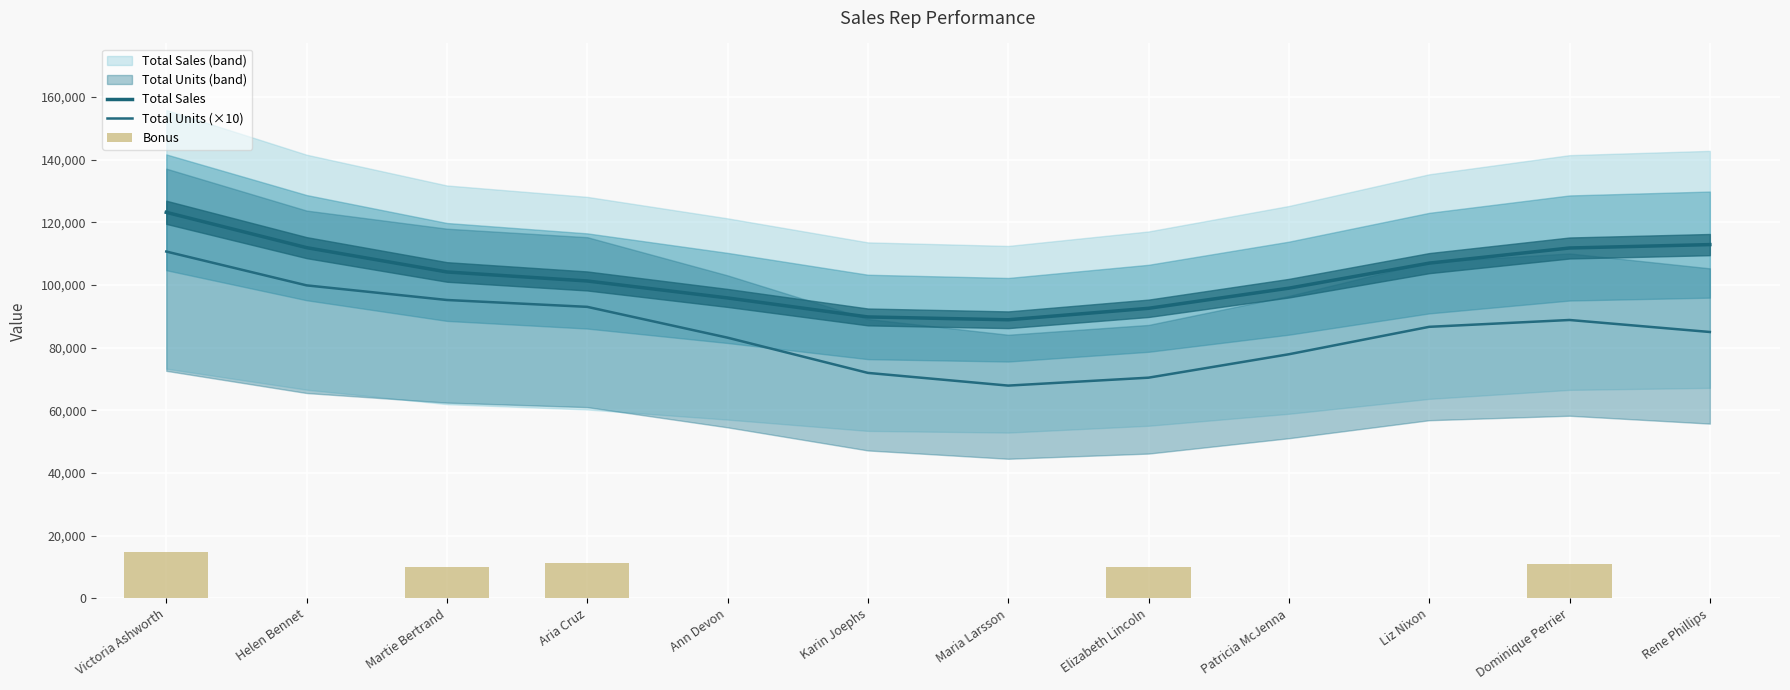

What are all the series names shown in the legend?

Total Sales, Total Units (×10), Bonus